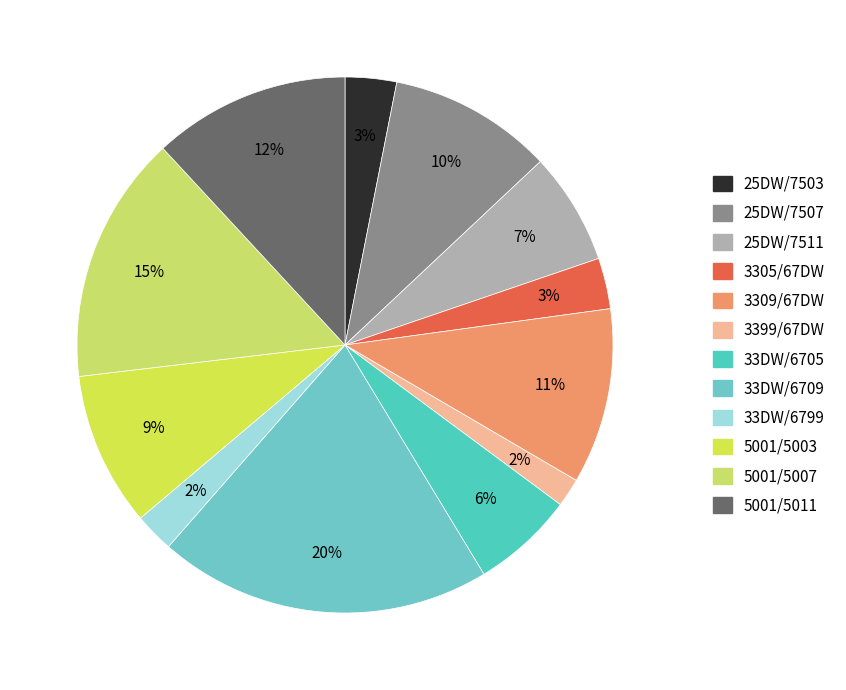

Count the number of slices in the pie.

12